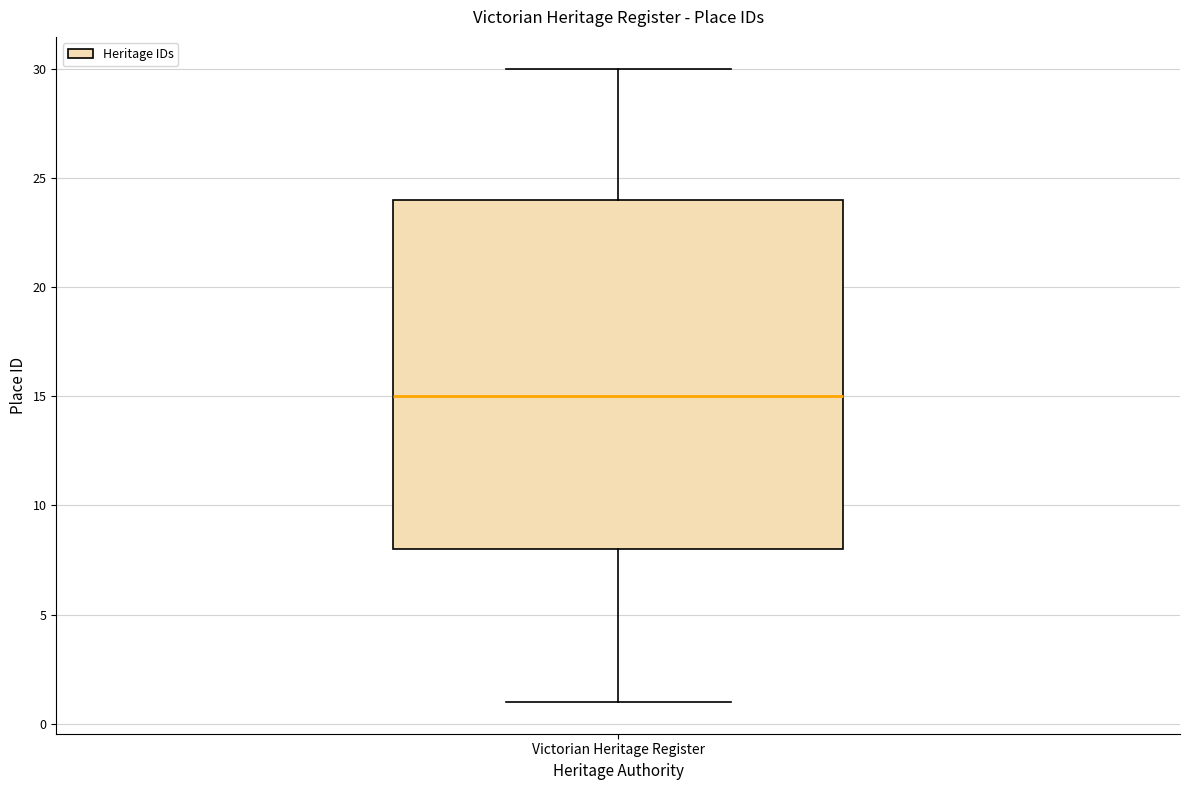

Where is the upper edge of the box for Victorian Heritage Register on the y-axis? The values are not printed on the chart, so give them approximately, as read against the axis.

24